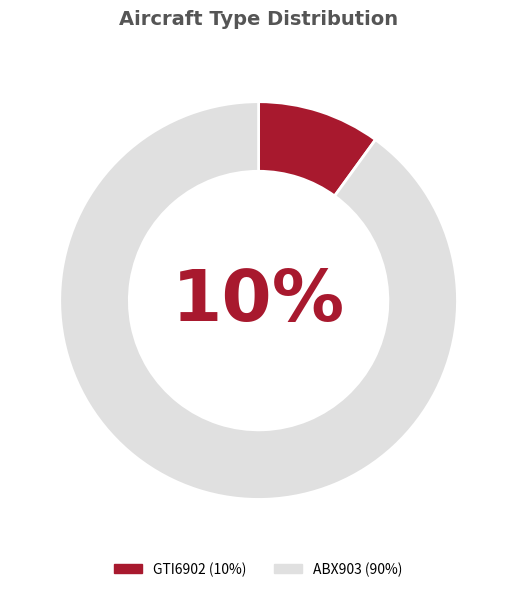

Which slice is the largest?

ABX903